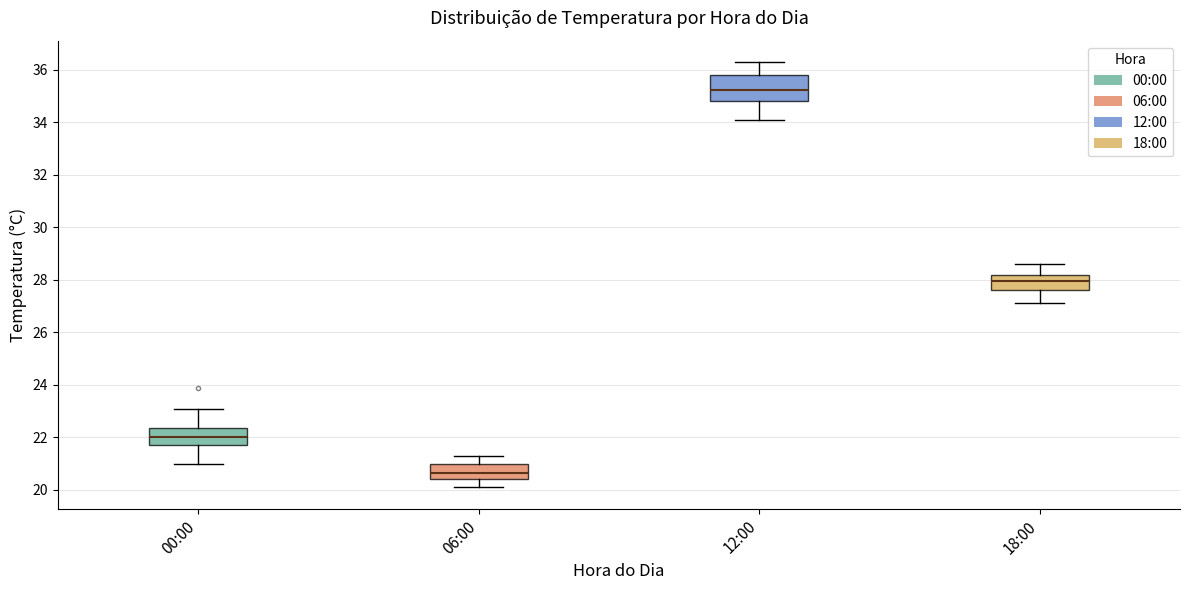

Reading left to right, transcribe this box plot: for each box, give where its median line is, the range the box spans, and where its two whiskers end, as read against the y-axis. The values are not printed on the chart, so give them approximately, as read against the axis.

00:00: median 22.0, box 21.8 to 22.4, whiskers 21.0 to 23.2
06:00: median 20.6, box 20.4 to 21.0, whiskers 20.2 to 21.4
12:00: median 35.2, box 34.8 to 35.8, whiskers 34.2 to 36.4
18:00: median 28.0, box 27.6 to 28.2, whiskers 27.2 to 28.6